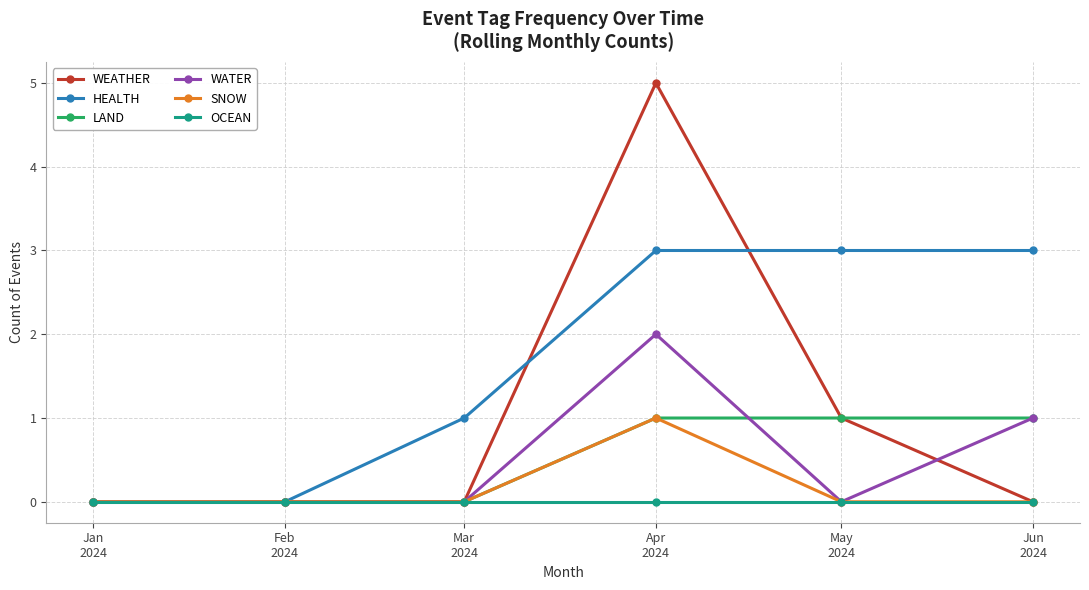

What is the maximum value shown in the chart?

5